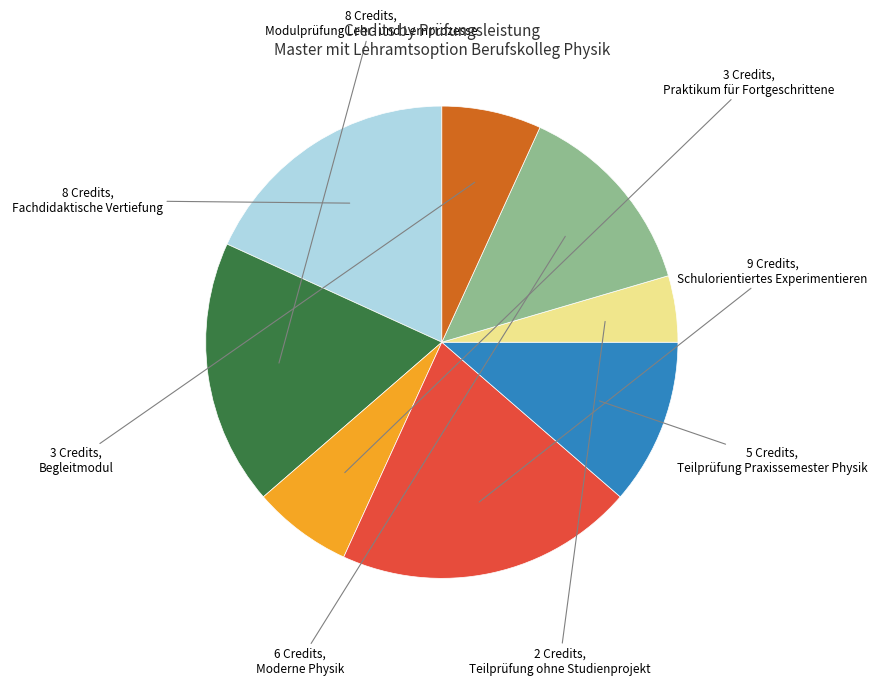

Count the number of slices in the pie.

8